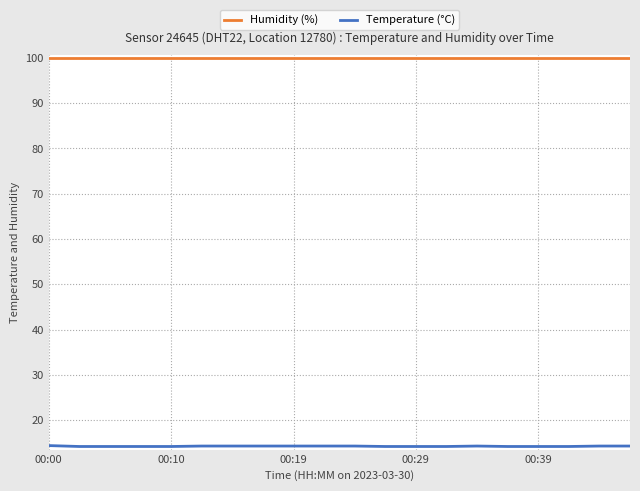

True or false: Temperature (°C) and Humidity (%) intersect in this chart.

False